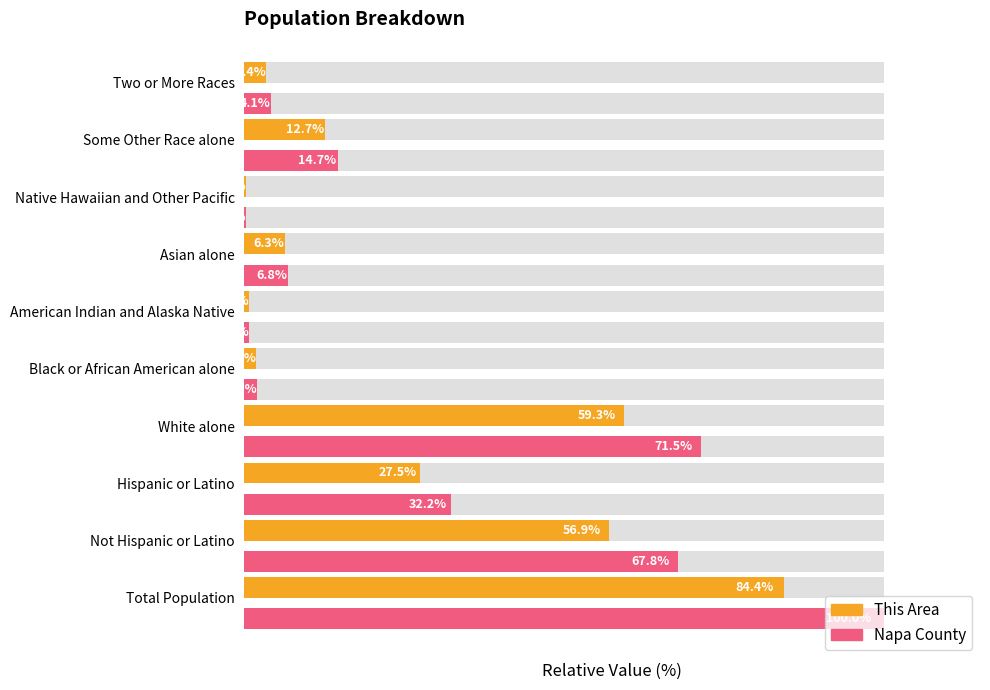

Rank the series by their average value, from lowest to highest.

This Area, Napa County